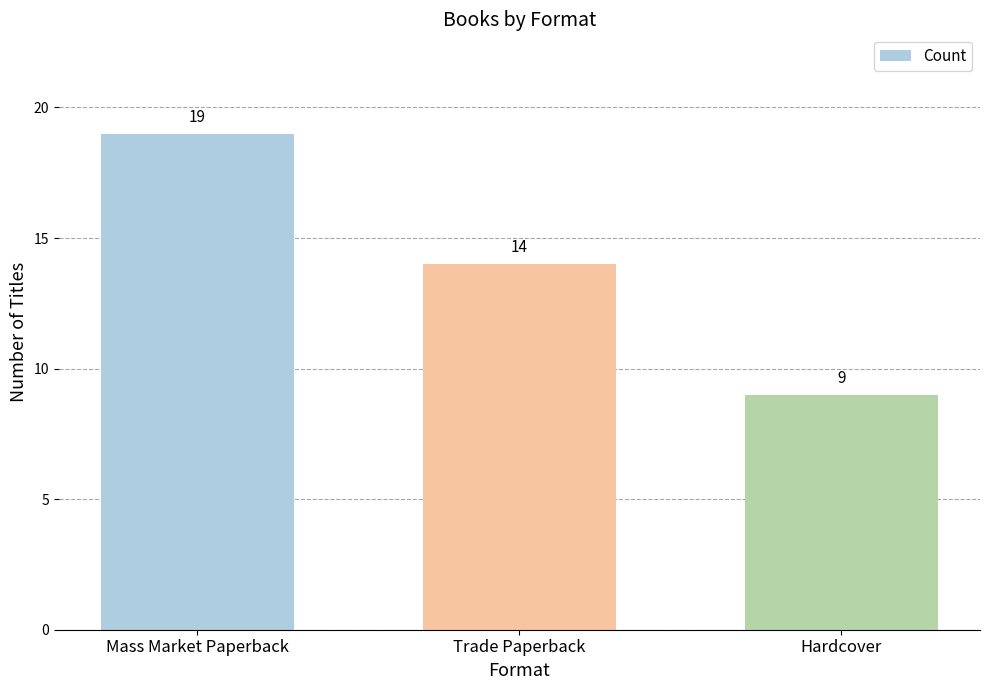

Where does the data first go above 14?

Mass Market Paperback